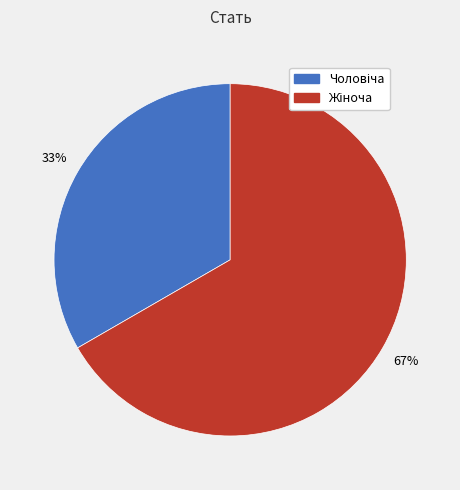

Does any single category account for the majority?

Yes